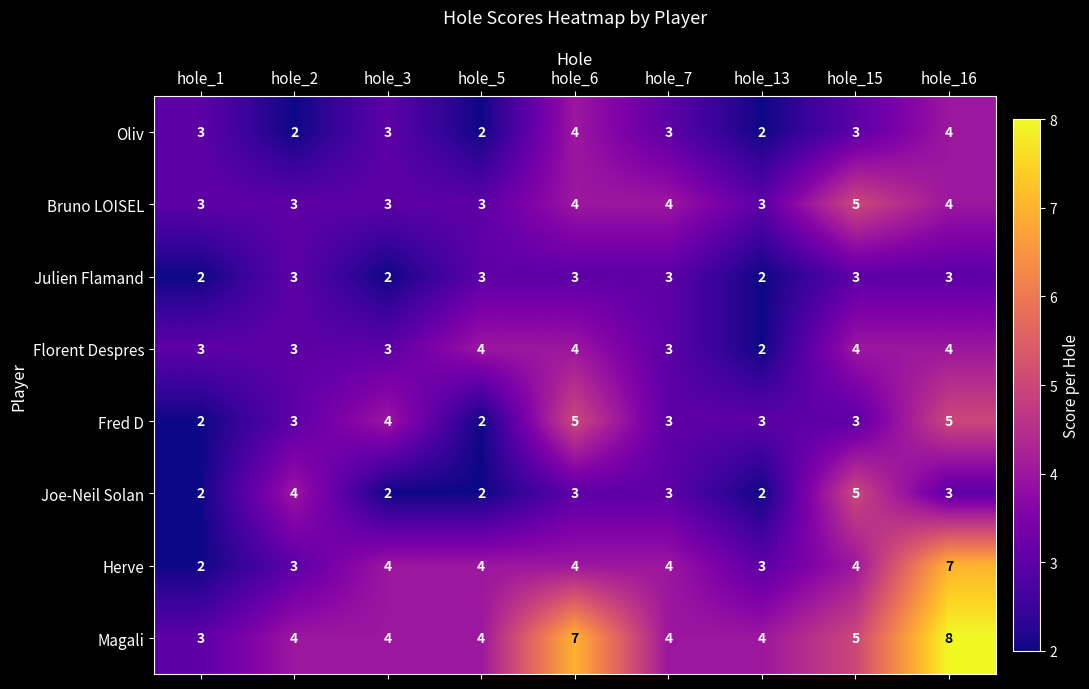

What is the maximum value shown in the chart?

8